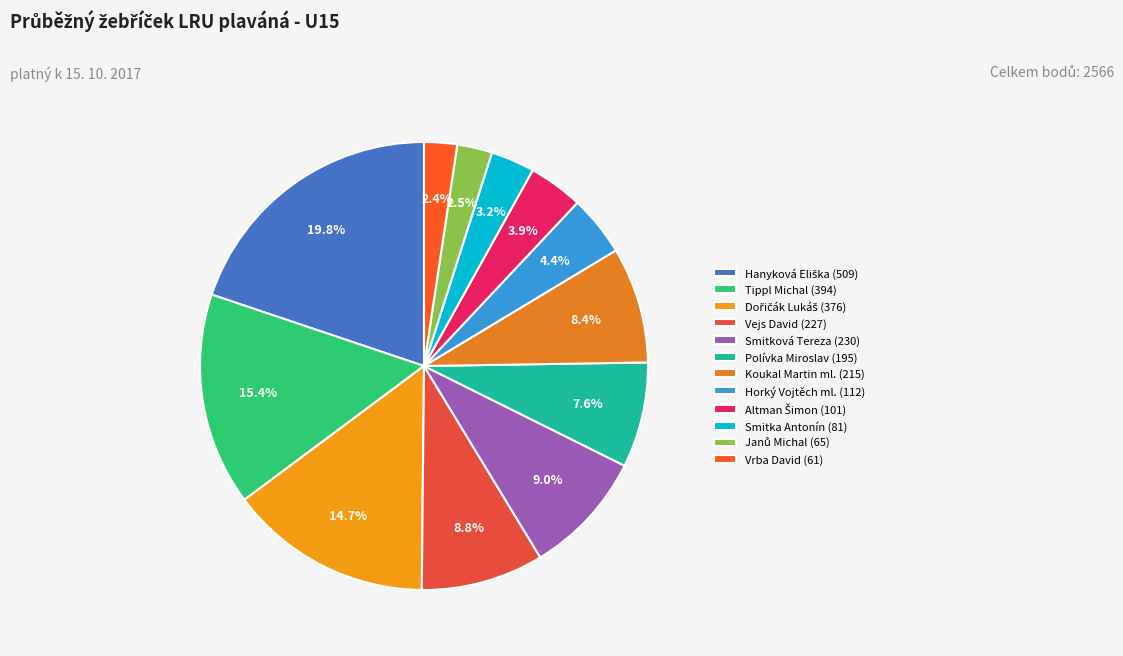

What percentage is the Horký Vojtěch ml. slice, to the nearest percent?

4%